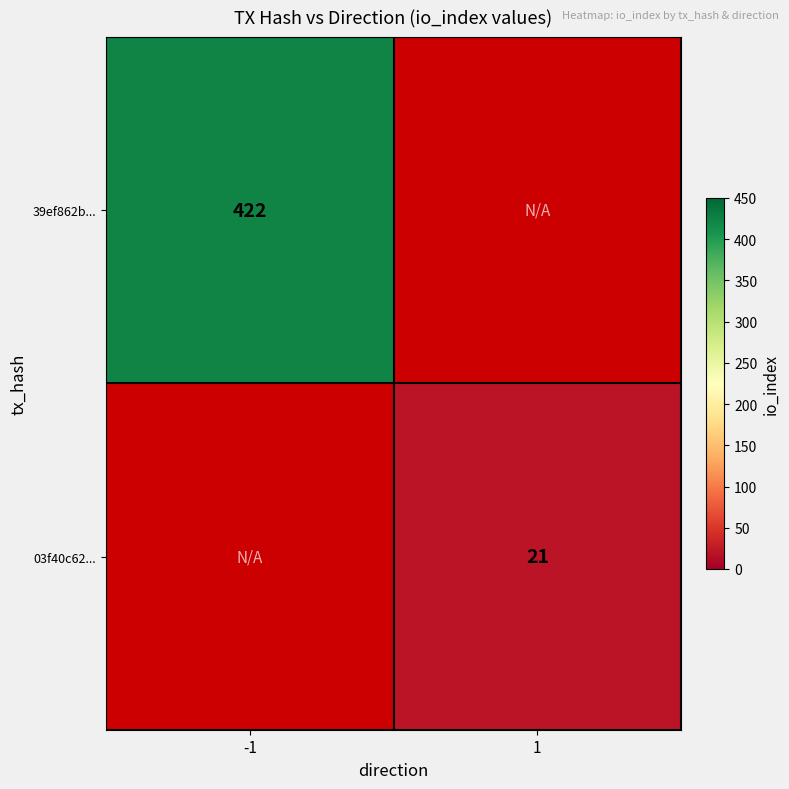

The value of 03f40c62... at 1 is 6.5. True or false?

False